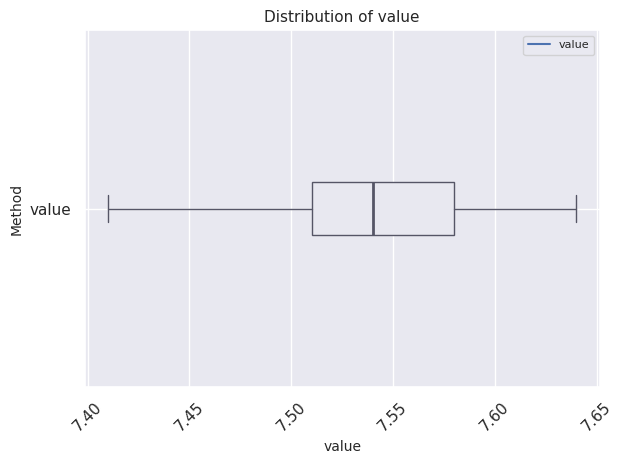

Read this box plot against the x-axis: the position of the median line, the range covered by the box, and the ends of both whiskers. The values are not printed on the chart, so give them approximately, as read against the axis.

median 7.54, box 7.51 to 7.58, whiskers 7.41 to 7.64